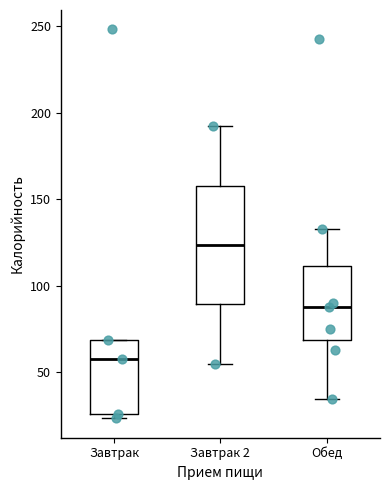

Reading left to right, read every box against the y-axis: the position of its median line, the range the box covers, and the ends of its whiskers. The values are not printed on the chart, so give them approximately, as read against the axis.

Завтрак: median 60, box 25 to 70, whiskers 25 (just below the box's lower edge) to 70
Завтрак 2: median 125, box 90 to 160, whiskers 55 to 190
Обед: median 90, box 70 to 110, whiskers 35 to 135